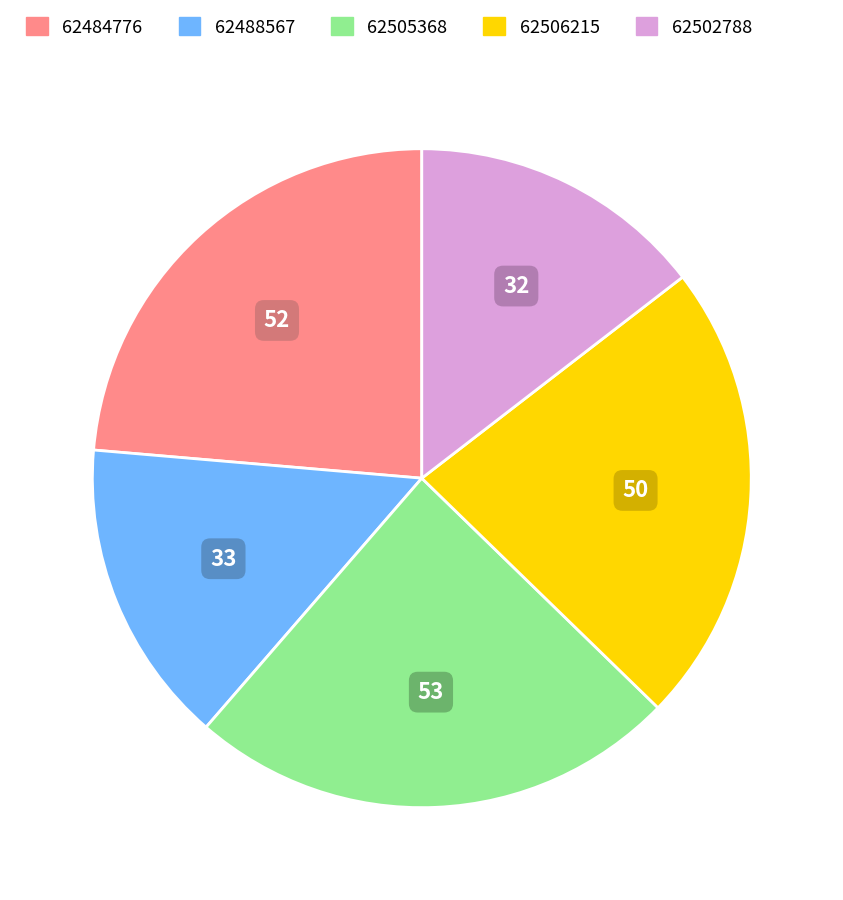

Approximately how many times larger is the value at 62502788 compared to 62484776?

0.6